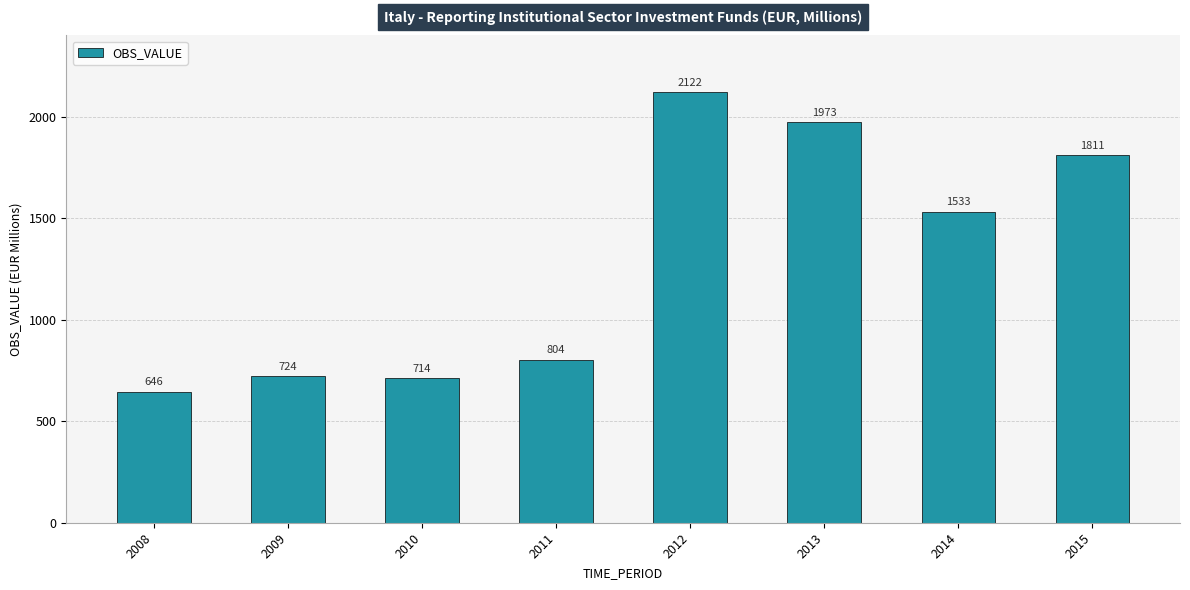

Count the number of data series in this chart.

1